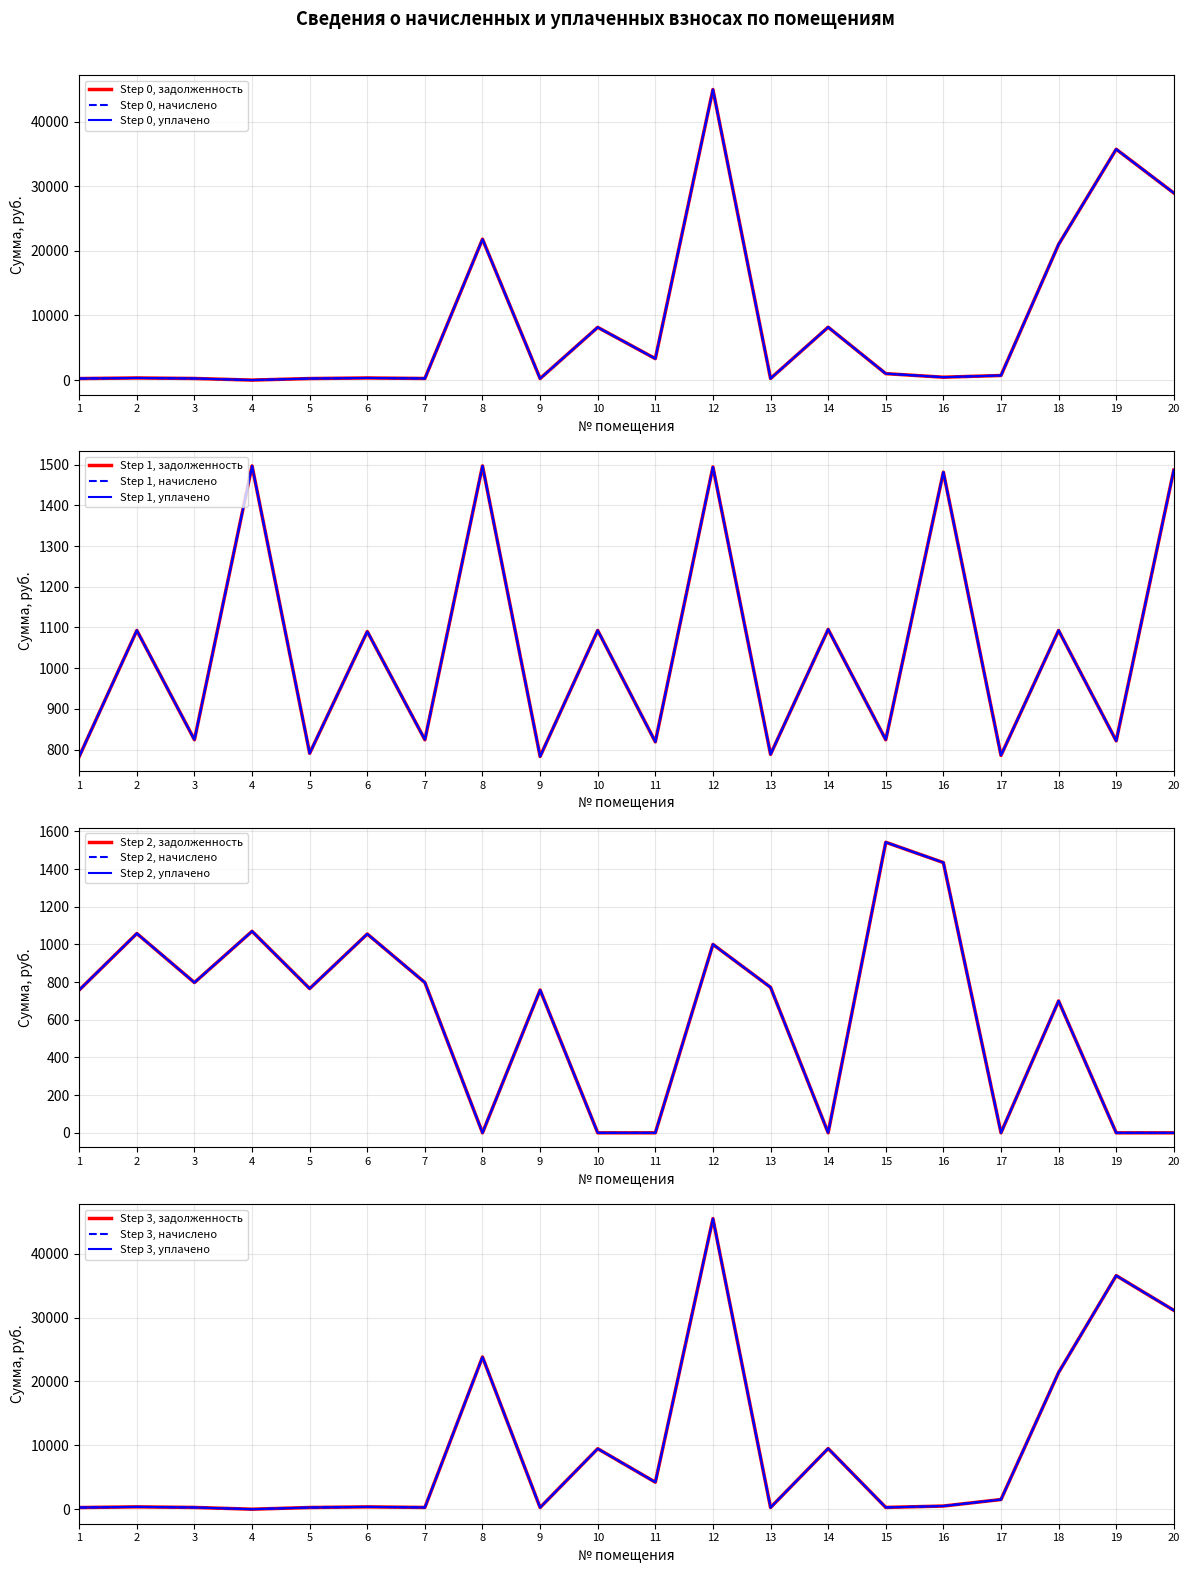

Is it true that задолженность2 (col_6) equals 263.6 at 5?

True